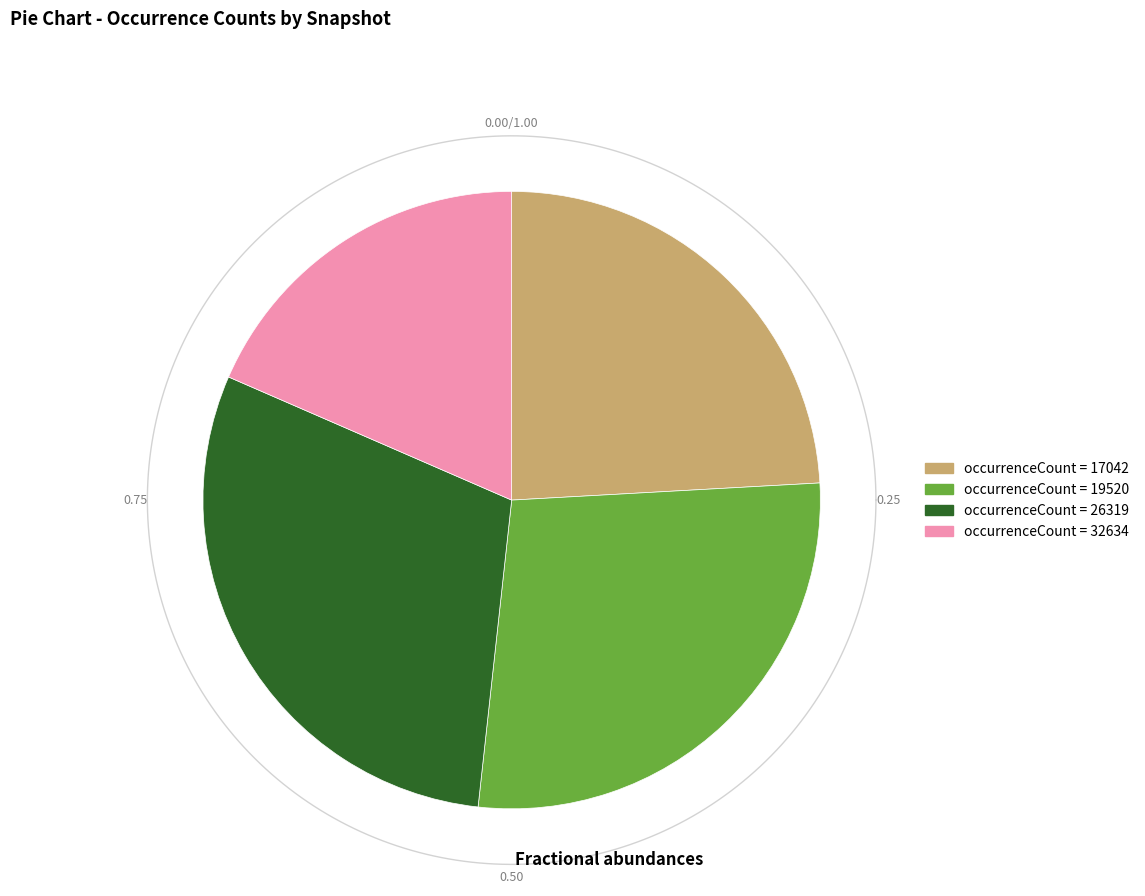

What is the change in value from 2018-07-11 to 2020-10-01?

+9277